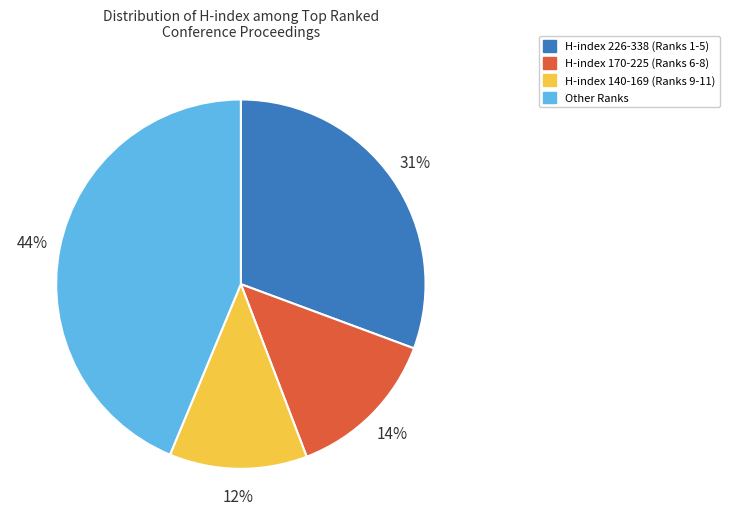

How many slices are in this pie chart?

4